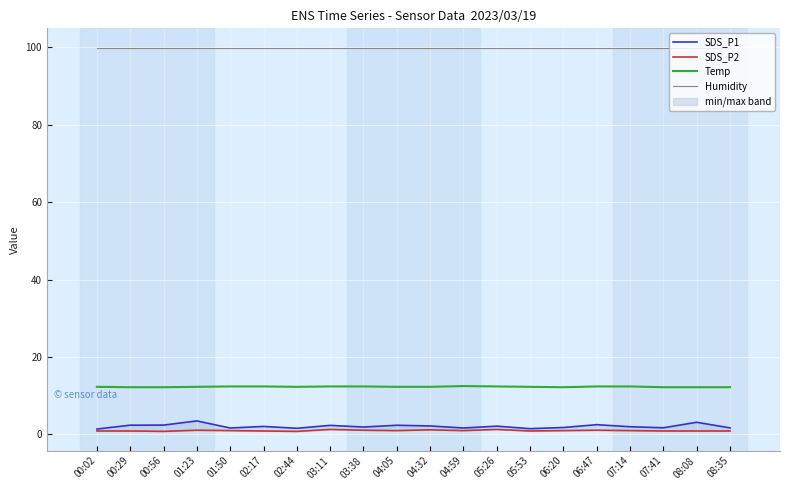

Is this an area chart (filled region under the line)?

No